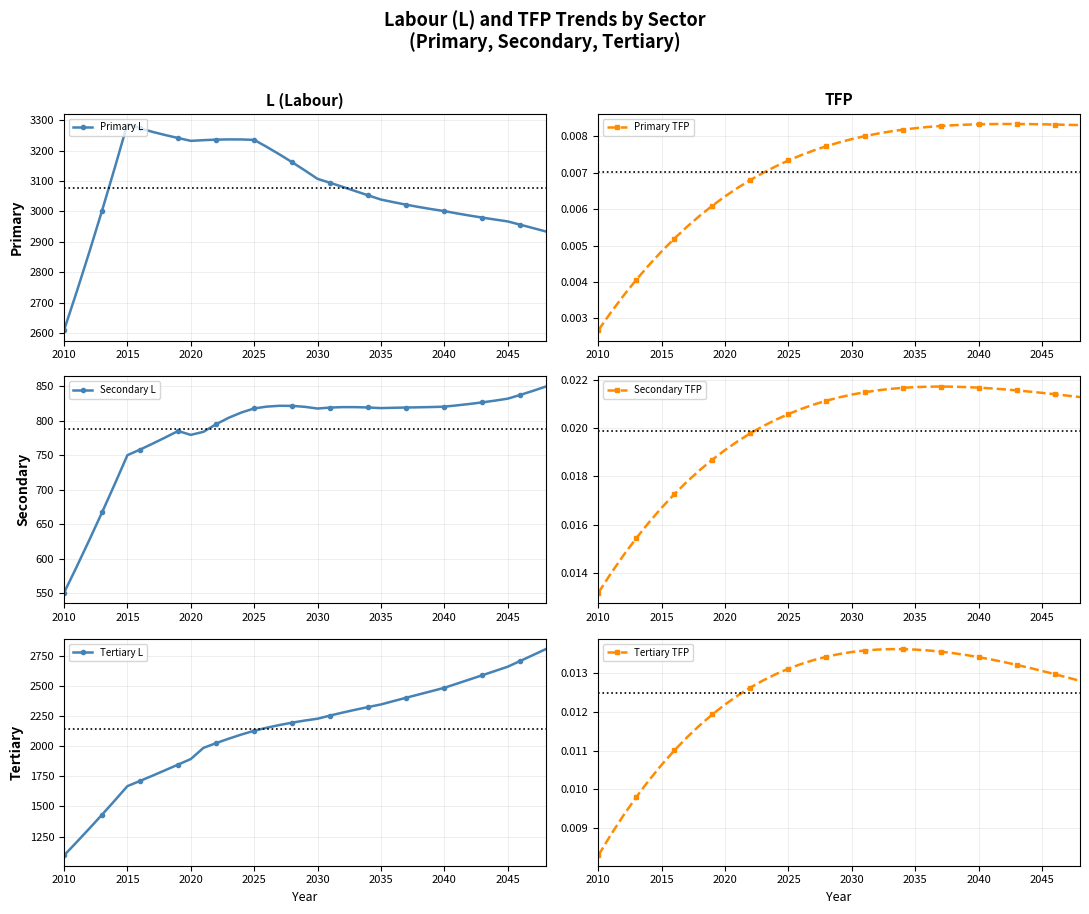

The value of Tertiary L at 2040 is 2482.8. True or false?

True